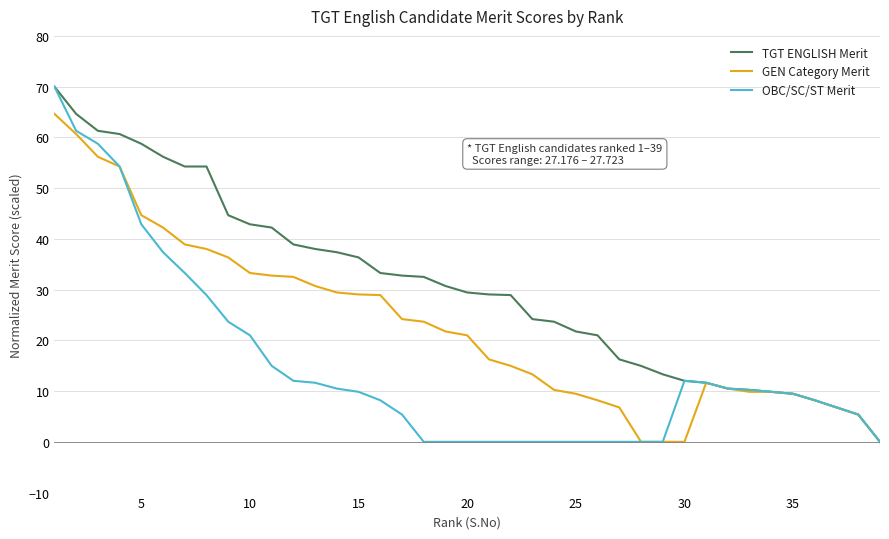

List the series in order of their overall mean, highest first.

TGT ENGLISH Merit, GEN Category Merit, OBC/SC/ST Merit